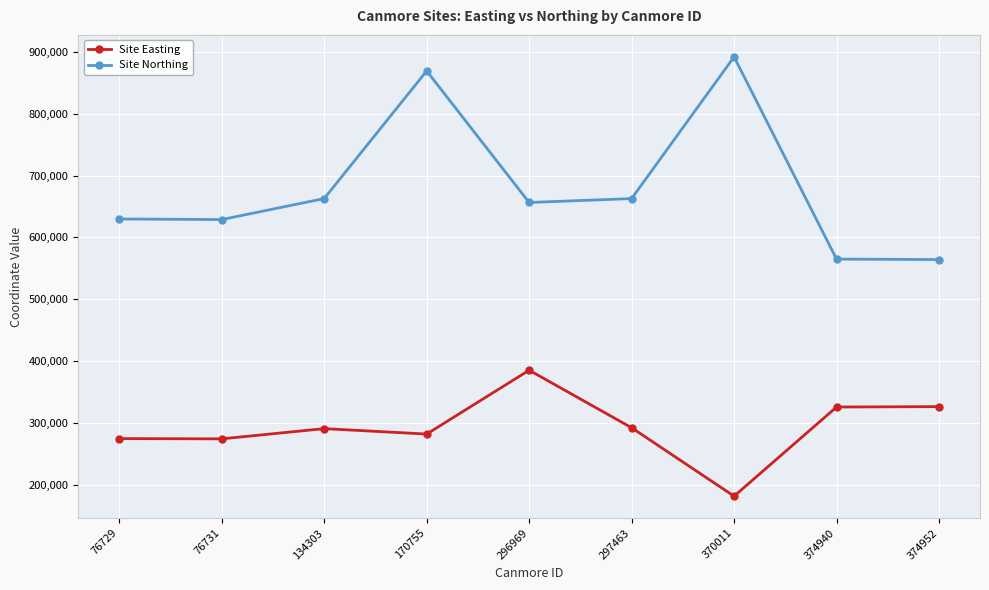

True or false: Site Northing and Site Easting intersect in this chart.

False